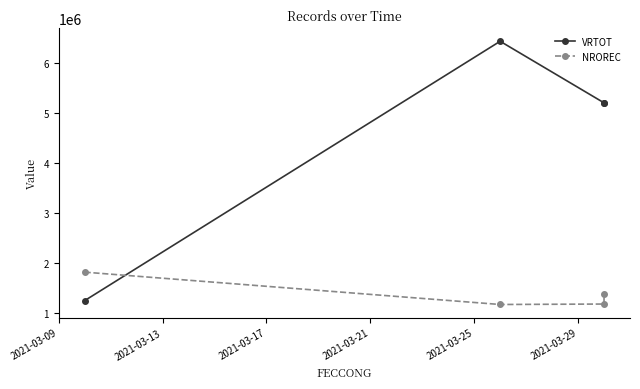

List the series in order of their peak value, lowest first.

NROREC, VRTOT